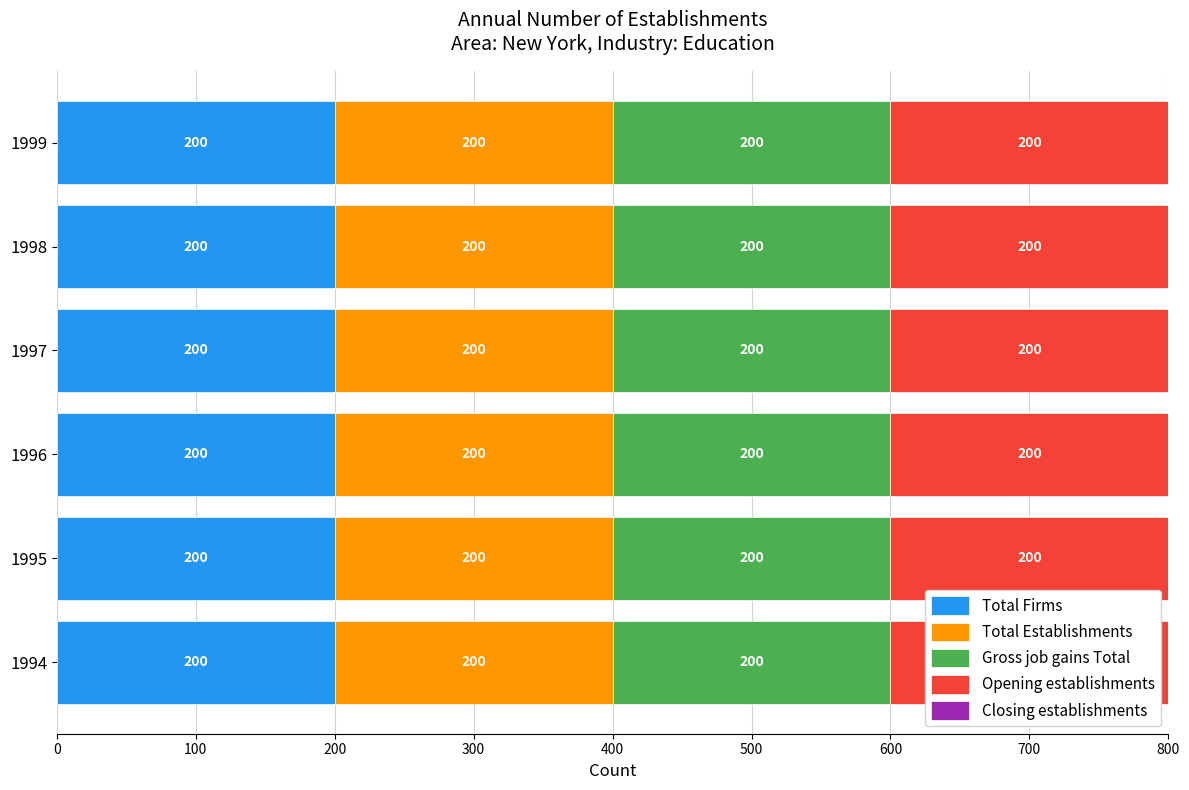

Is it true that Total Firms equals 337 at 1996?

False